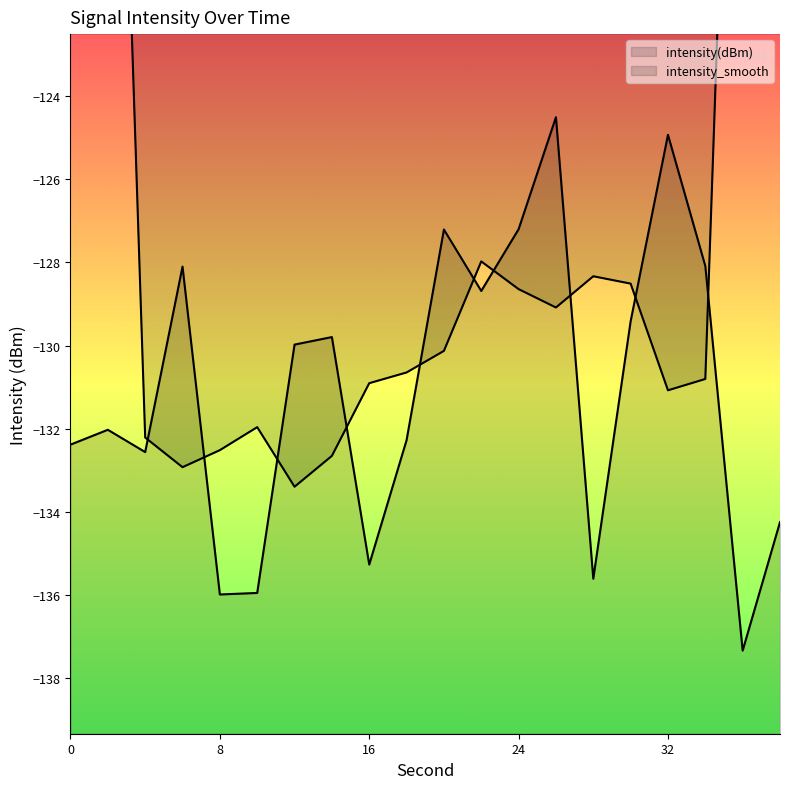

At 16, list the series in order from smallest to largest.

intensity(dBm), intensity_smooth